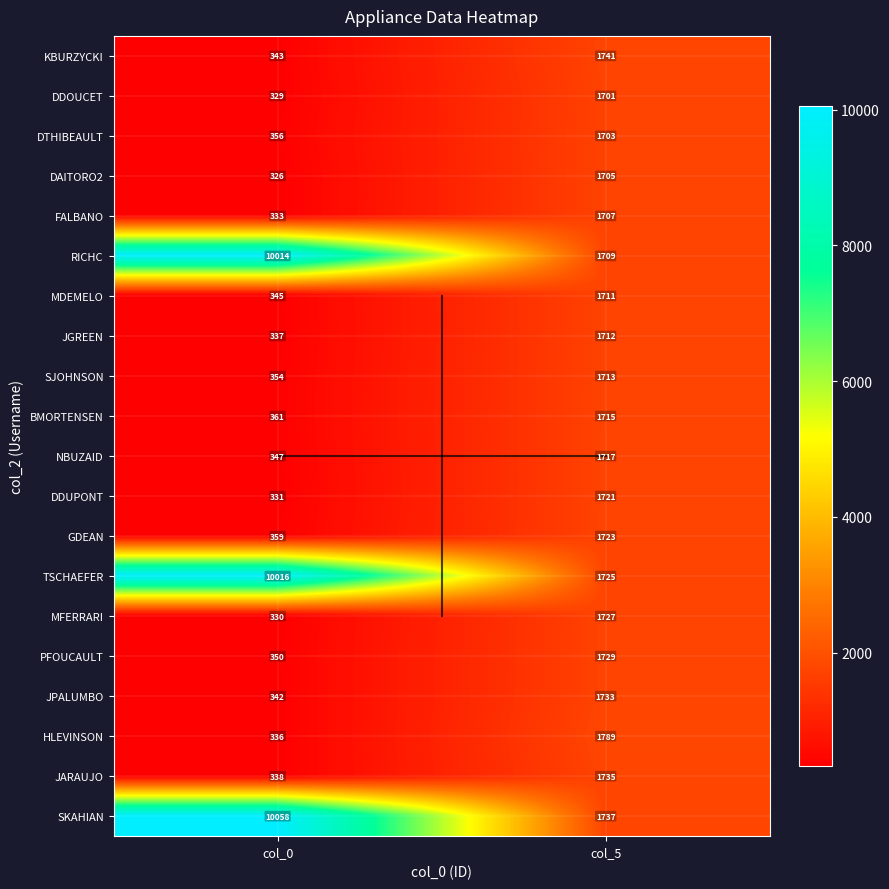

What is the sum of all KBURZYCKI values?

2084